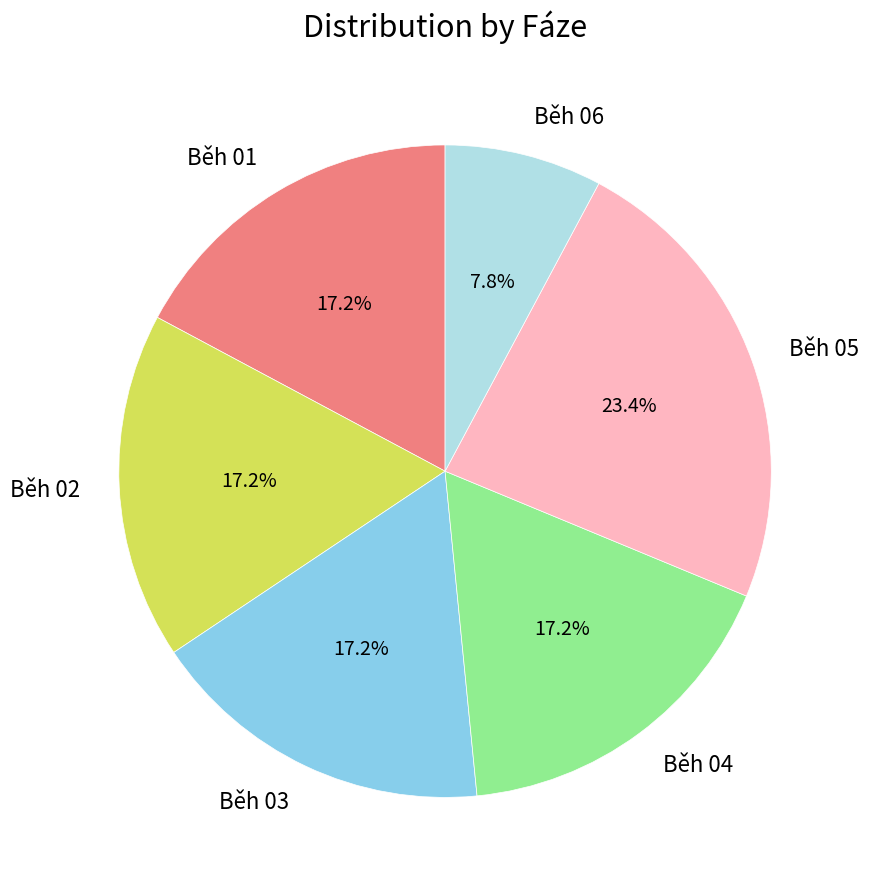

Count the number of slices in the pie.

6